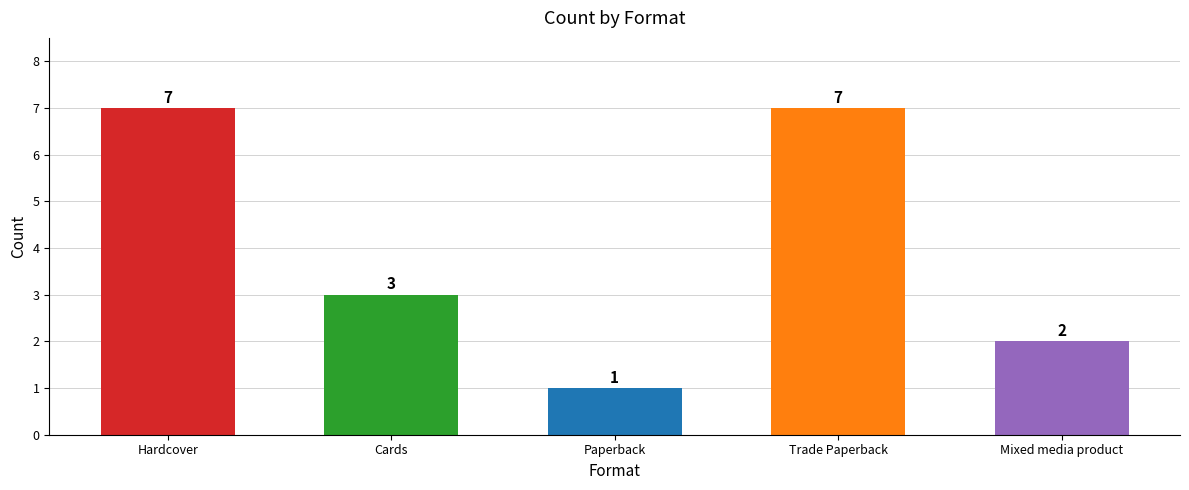

What is the value of the 2nd bar from the left?

3